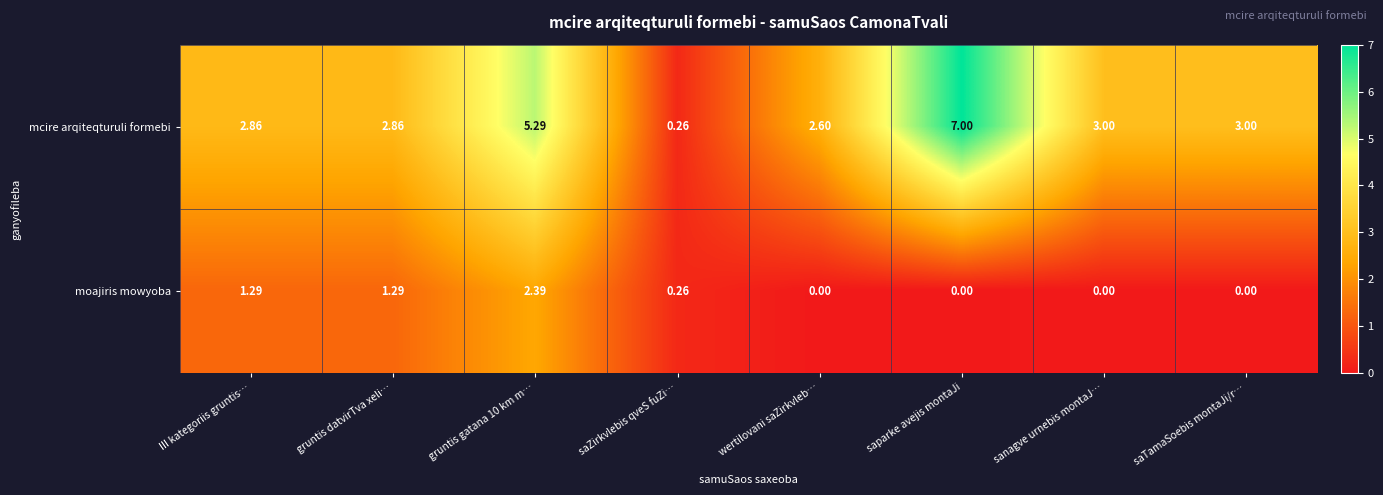

Which series has the largest total across all categories?

mcire arqiteqturuli formebi